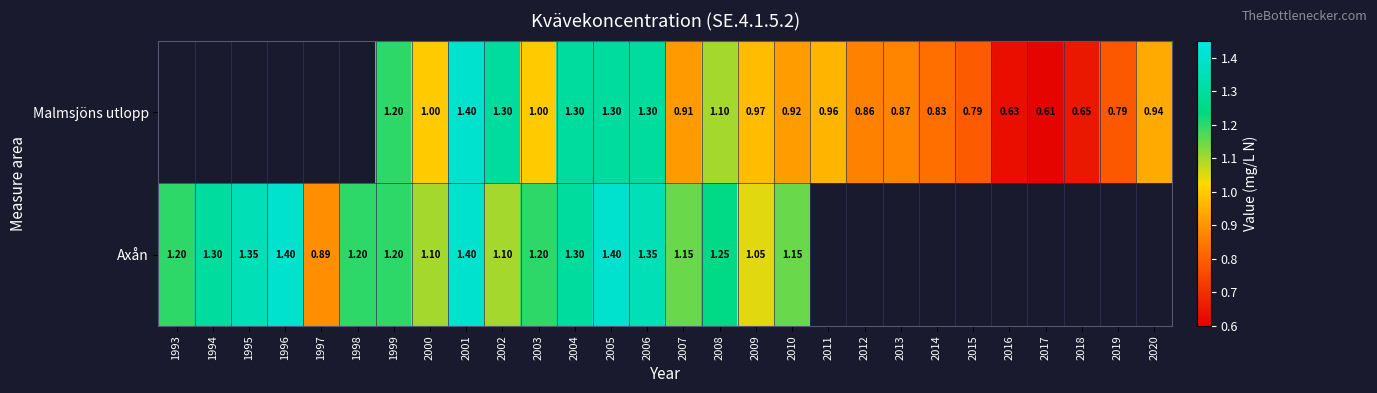

Between 2006 and 2020, which is larger?

2006